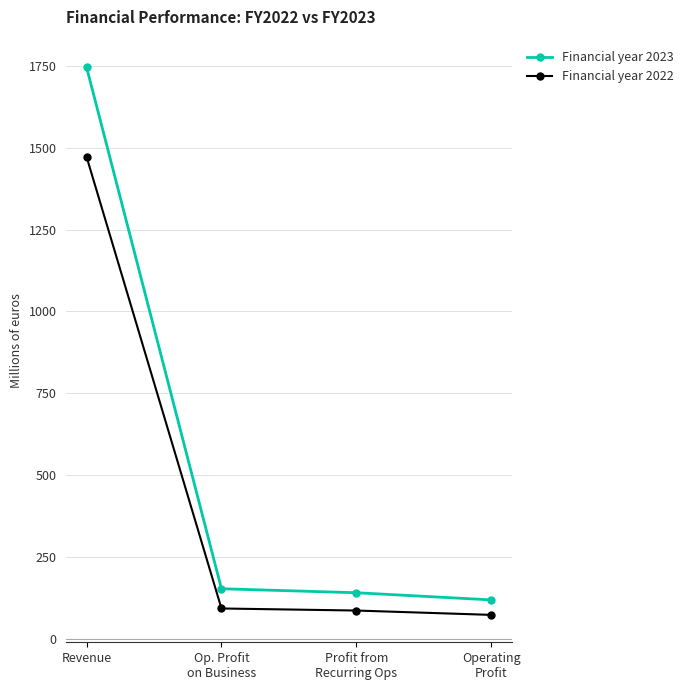

List the series in order of their peak value, highest first.

Financial year 2023, Financial year 2022